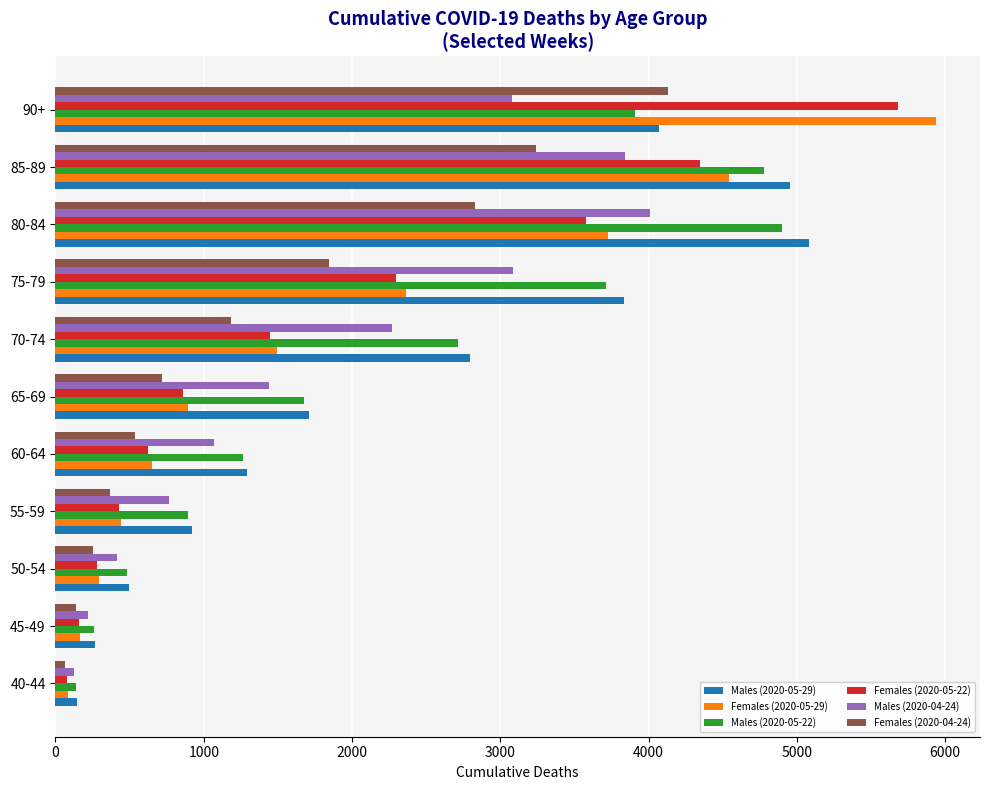

At which category is the sum across all series the highest?

90+